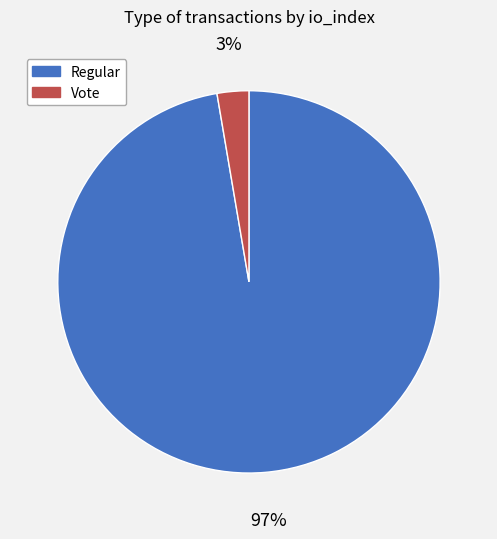

How many slices are in this pie chart?

2